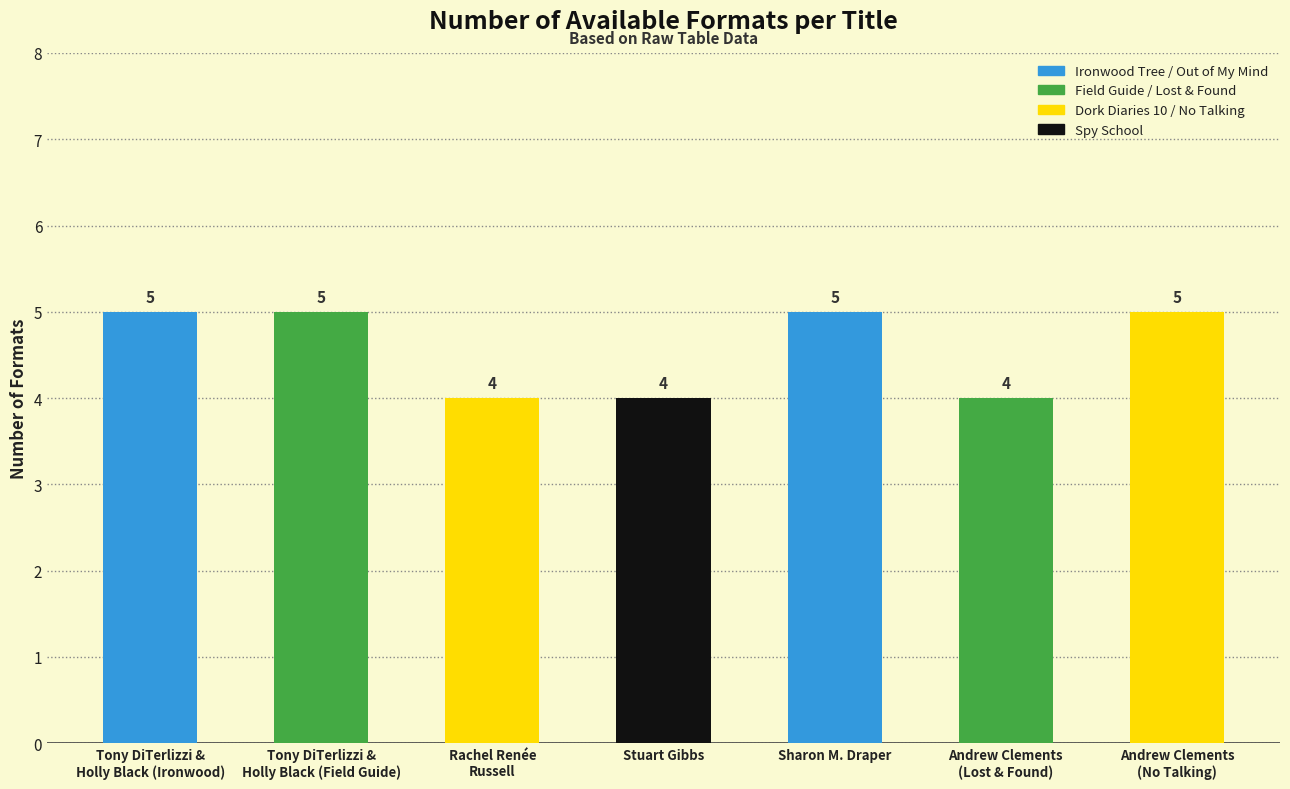

How many series are shown in this chart?

1